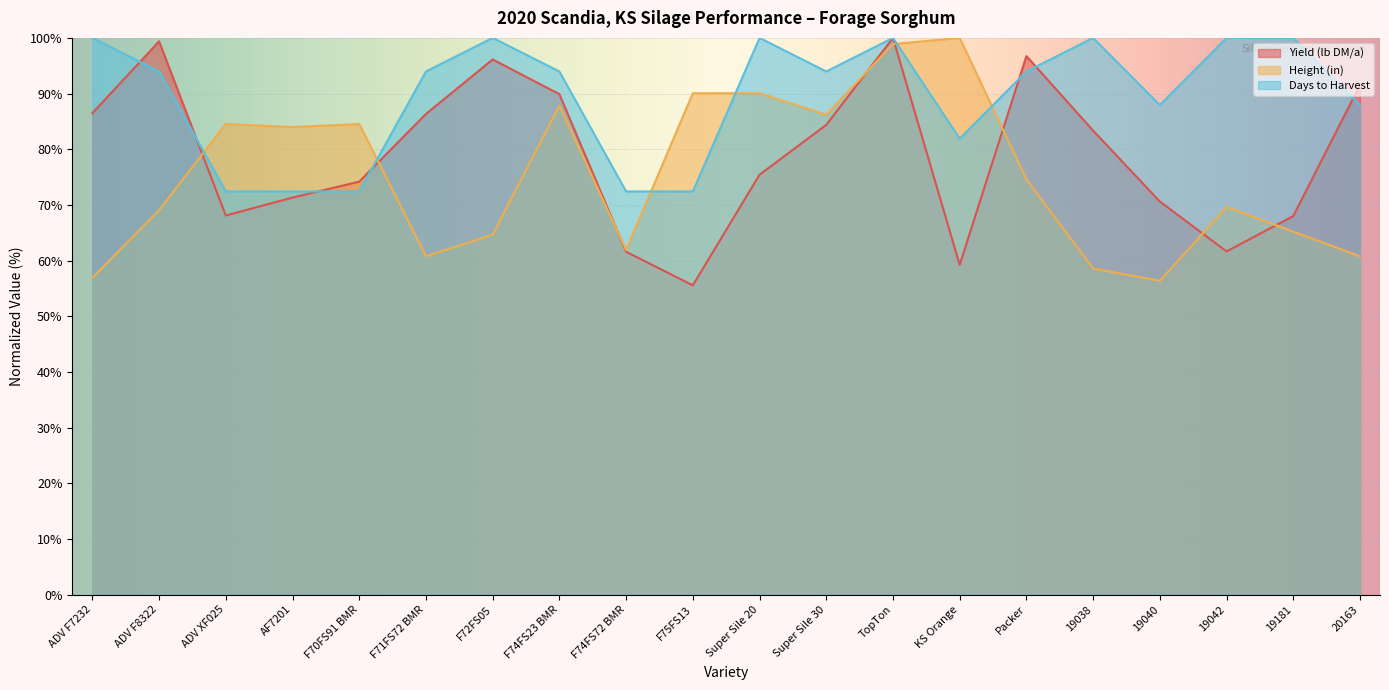

Between which two adjacent categories do Height (in) and Yield (lb DM/a) first intersect?

ADV F8322 and ADV XF025